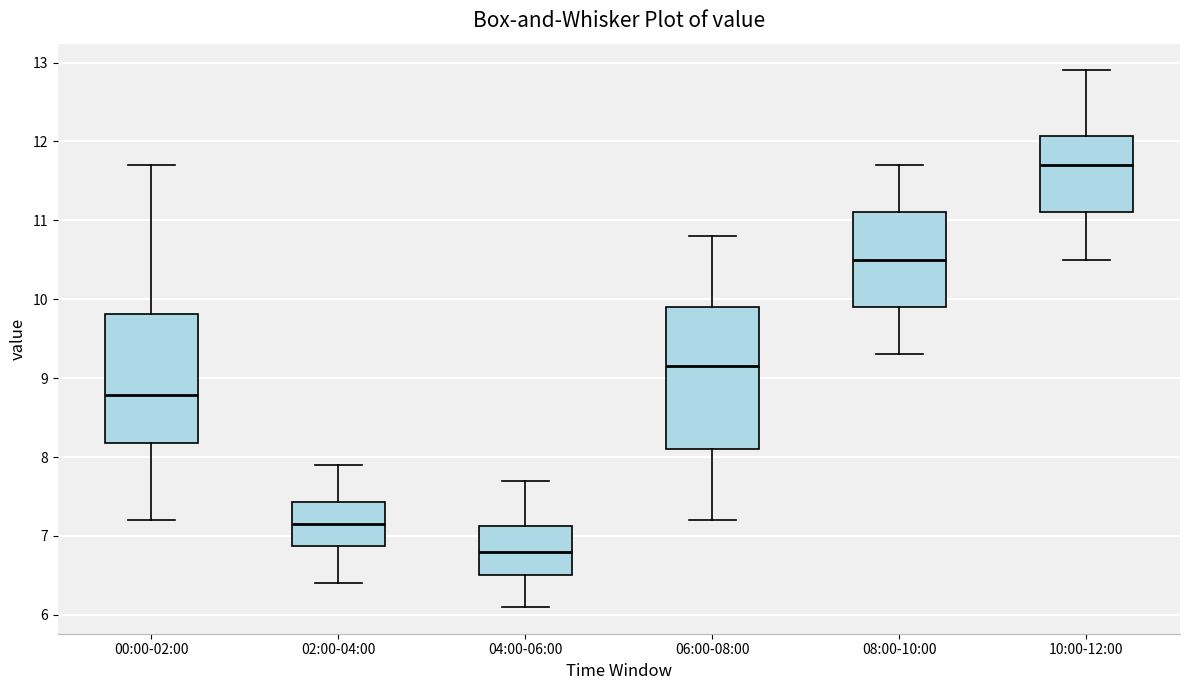

Reading left to right, transcribe this box plot: for each box, give where its median line is, the range the box spans, and where its two whiskers end, as read against the y-axis. The values are not printed on the chart, so give them approximately, as read against the axis.

00:00-02:00: median 8.8, box 8.2 to 9.8, whiskers 7.2 to 11.7
02:00-04:00: median 7.2, box 6.9 to 7.4, whiskers 6.4 to 7.9
04:00-06:00: median 6.8, box 6.5 to 7.1, whiskers 6.1 to 7.7
06:00-08:00: median 9.2, box 8.1 to 9.9, whiskers 7.2 to 10.8
08:00-10:00: median 10.5, box 9.9 to 11.1, whiskers 9.3 to 11.7
10:00-12:00: median 11.7, box 11.1 to 12.1, whiskers 10.5 to 12.9